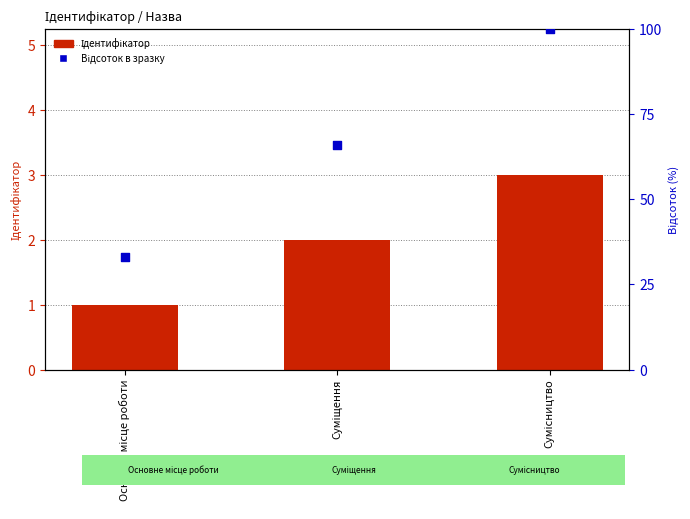

Which series has the largest Y range (max minus min)?

Відсоток в зразку